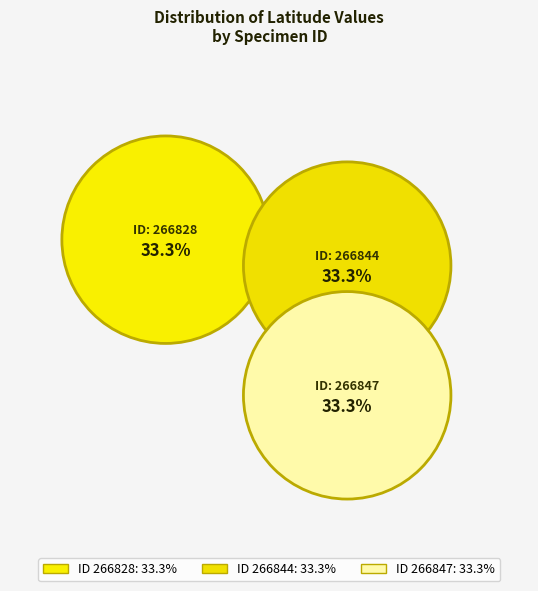

How many segments does this pie chart have?

3